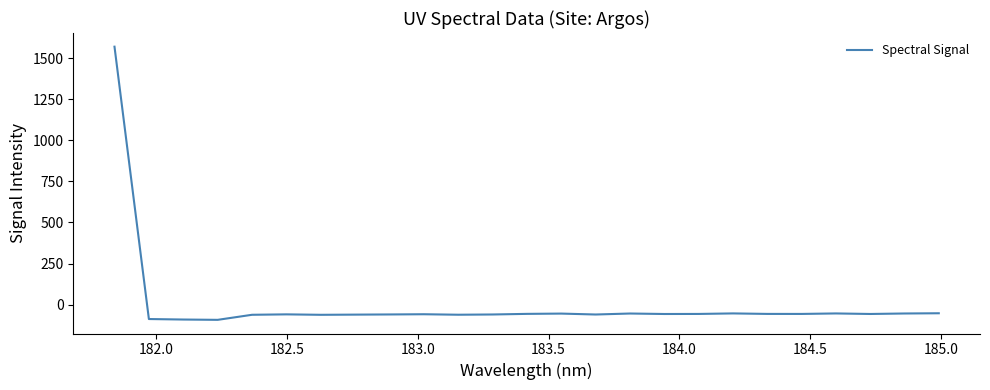

What is the minimum value shown in the chart?

-92.8